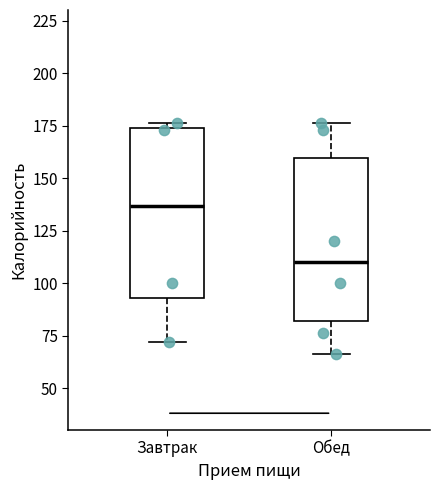

Reading left to right, transcribe this box plot: for each box, give where its median line is, the range the box spans, and where its two whiskers end, as read against the y-axis. The values are not printed on the chart, so give them approximately, as read against the axis.

Завтрак: median 135, box 95 to 175, whiskers 70 to 175 (just above the box's upper edge)
Обед: median 110, box 80 to 160, whiskers 65 to 175